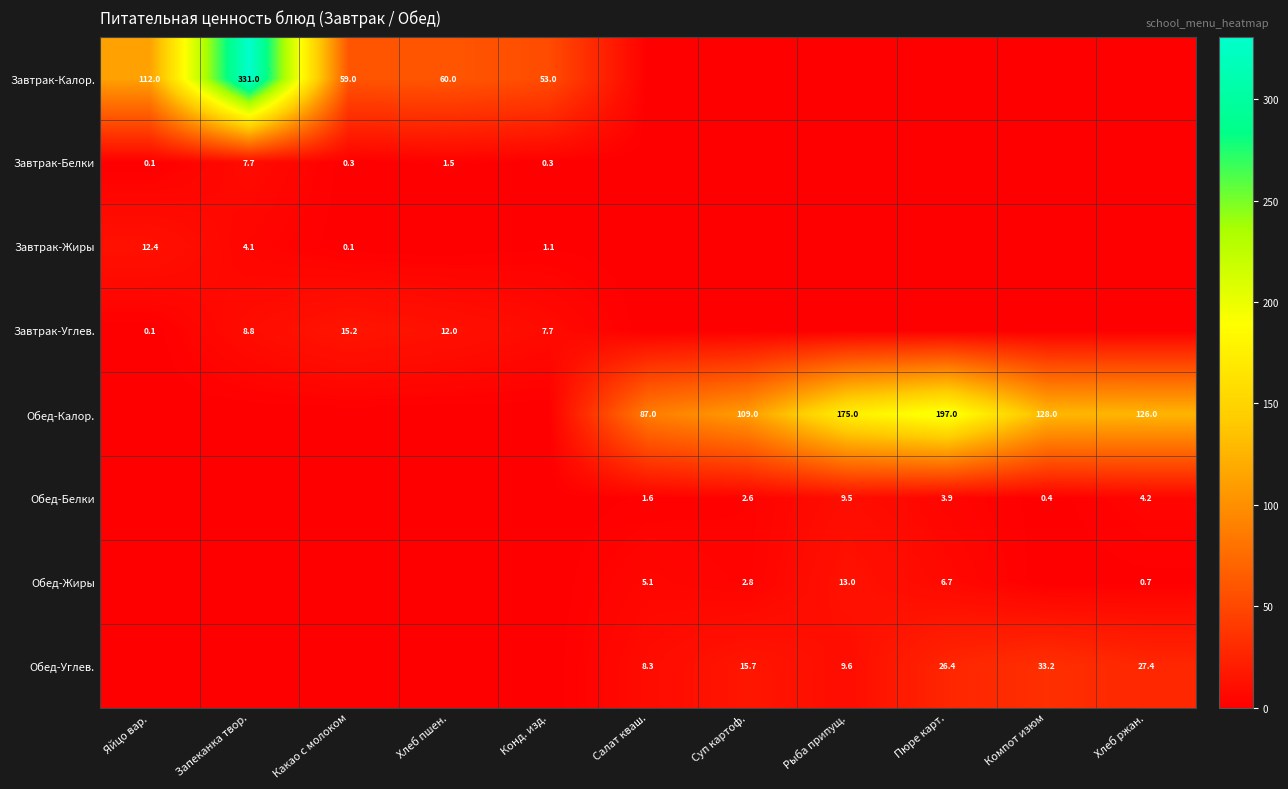

What is the sum of the Обед-Белки values at Пюре карт. and Компот изюм?

4.3